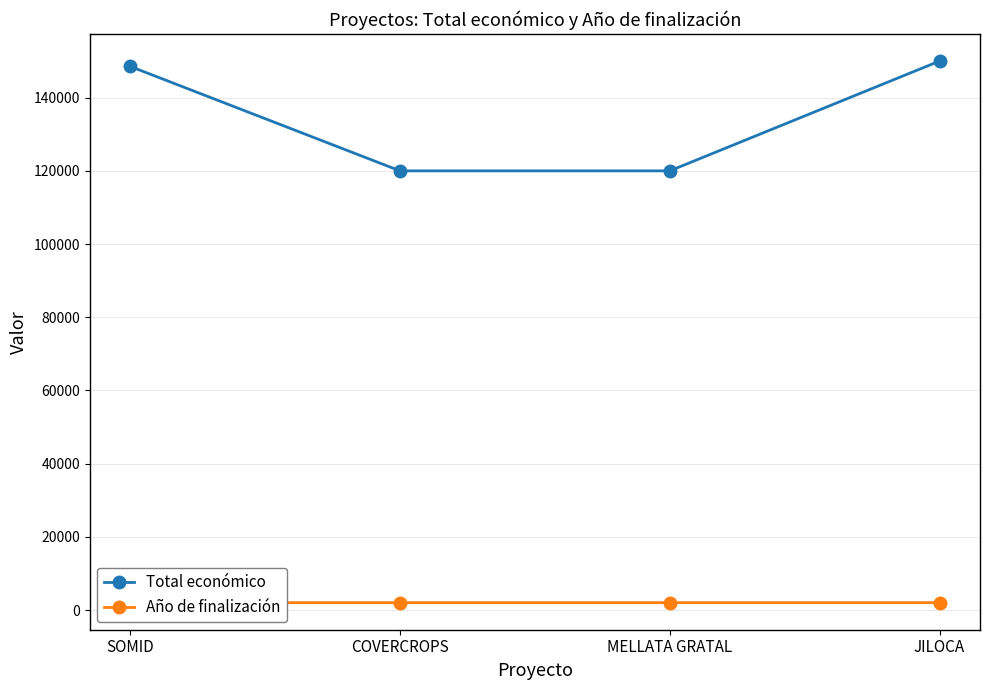

What is the spread (max minus min) of values at COVERCROPS?

117974